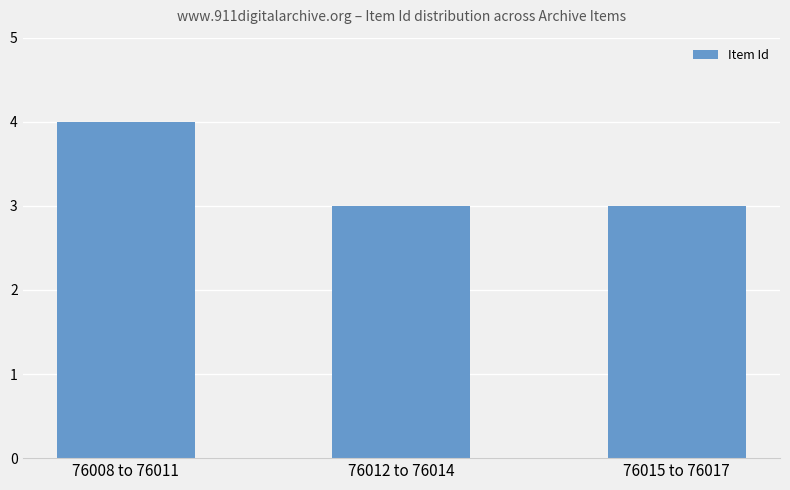

Are the bars grouped side by side (vs. stacked)?

No